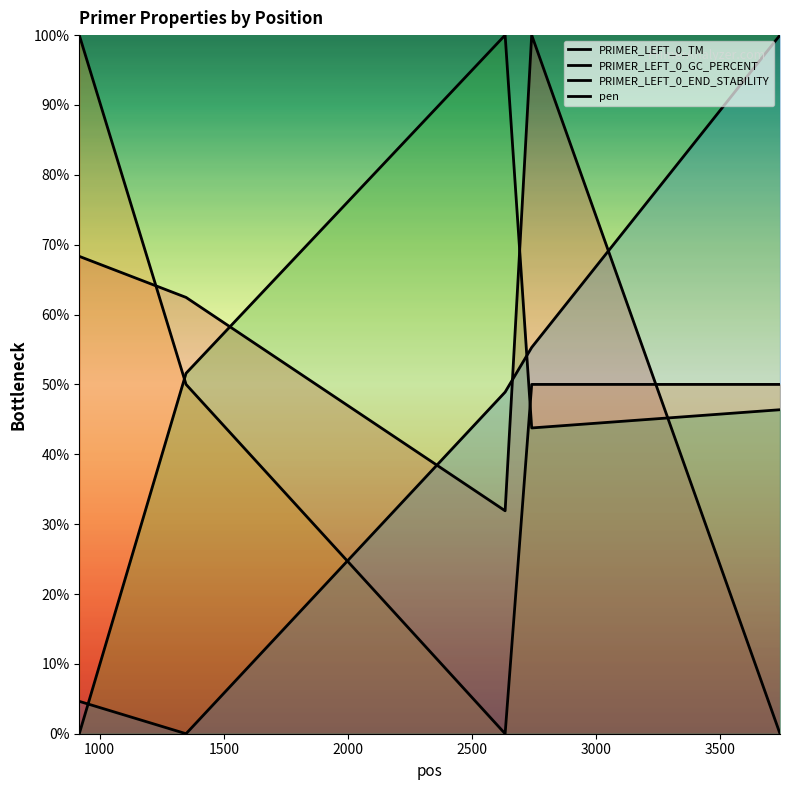

What is the value of the pen point at the 4th from the left?

55.3